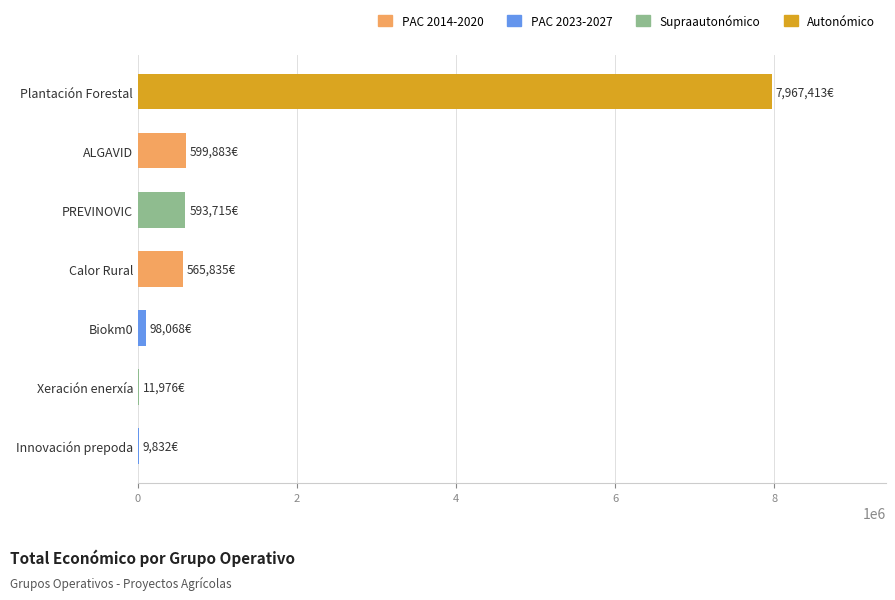

How many distinct data groups are displayed?

1